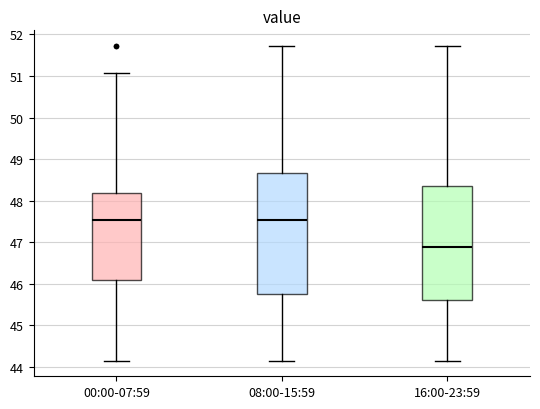

Reading left to right, transcribe this box plot: for each box, give where its median line is, the range the box spans, and where its two whiskers end, as read against the y-axis. The values are not printed on the chart, so give them approximately, as read against the axis.

00:00-07:59: median 47.5, box 46.1 to 48.2, whiskers 44.2 to 51.1
08:00-15:59: median 47.5, box 45.8 to 48.7, whiskers 44.2 to 51.7
16:00-23:59: median 46.9, box 45.6 to 48.3, whiskers 44.2 to 51.7